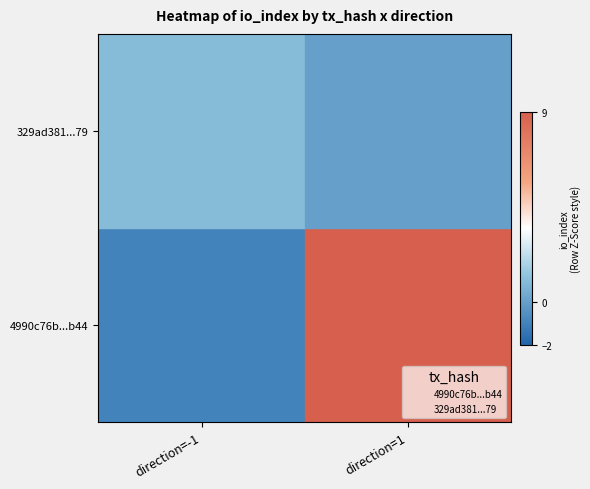

What are all the series names shown in the legend?

4990c76b...b44, 329ad381...79